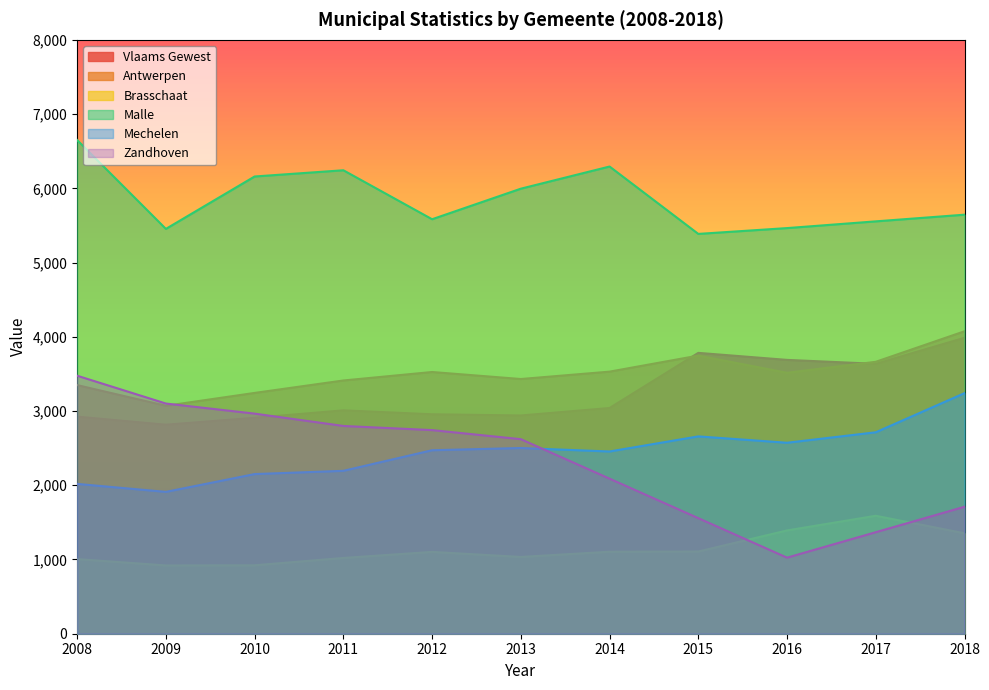

At which label does Mechelen first exceed 2471?

2012